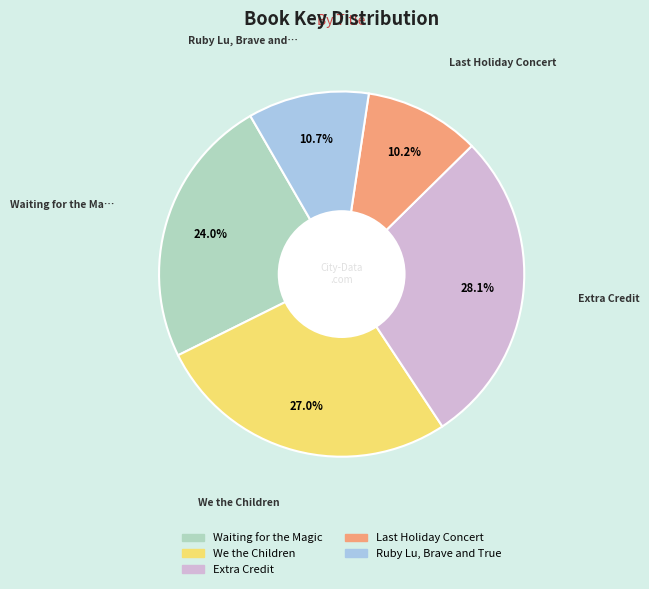

How many segments does this pie chart have?

5